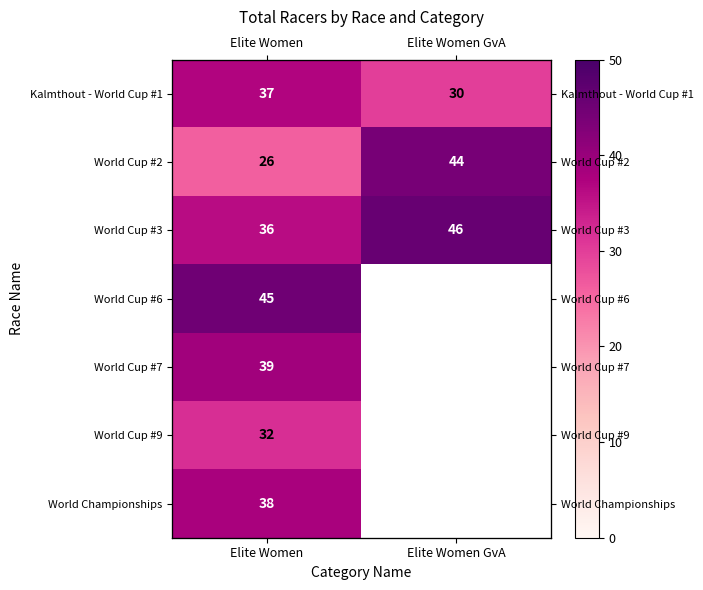

List the labels in order of World Cup #7 value, largest first.

Elite Women, Elite Women GvA